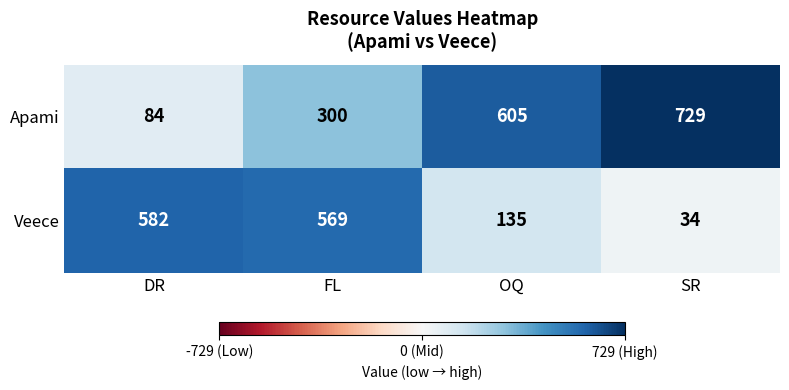

What is the difference between the highest and lowest values at FL?

269